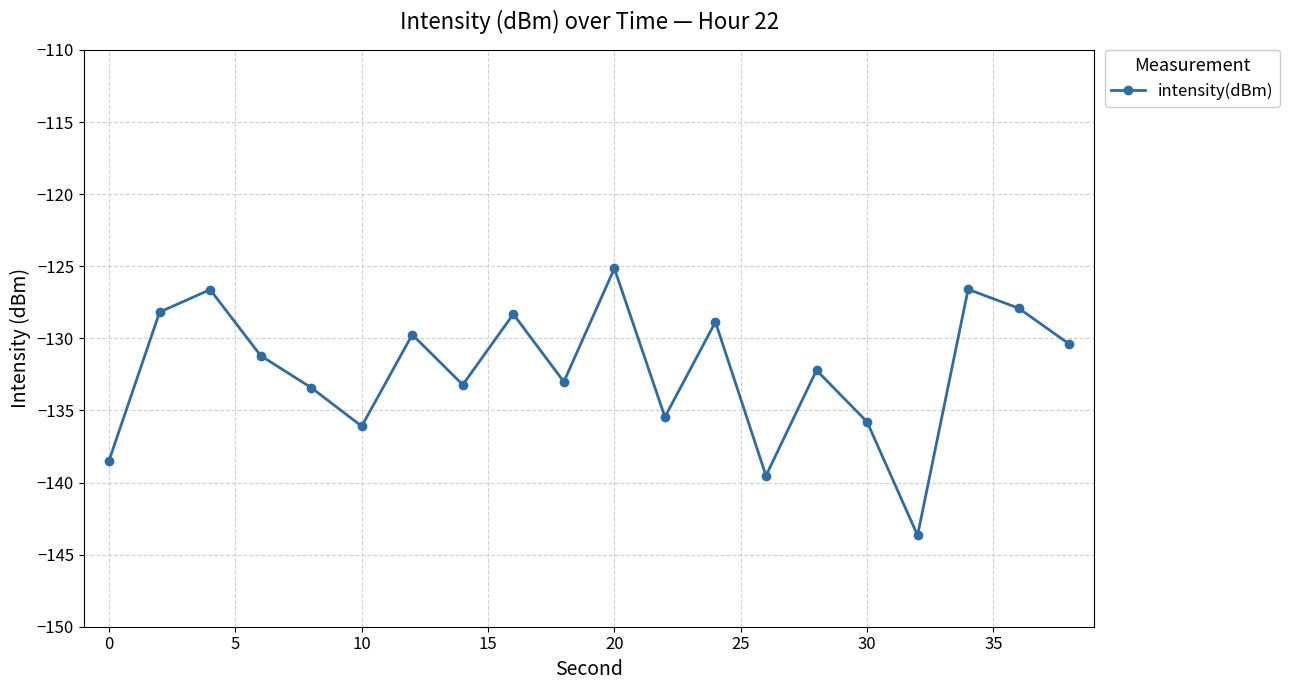

How many points are lower than both their immediate neighbors (excluding endpoints)?

6